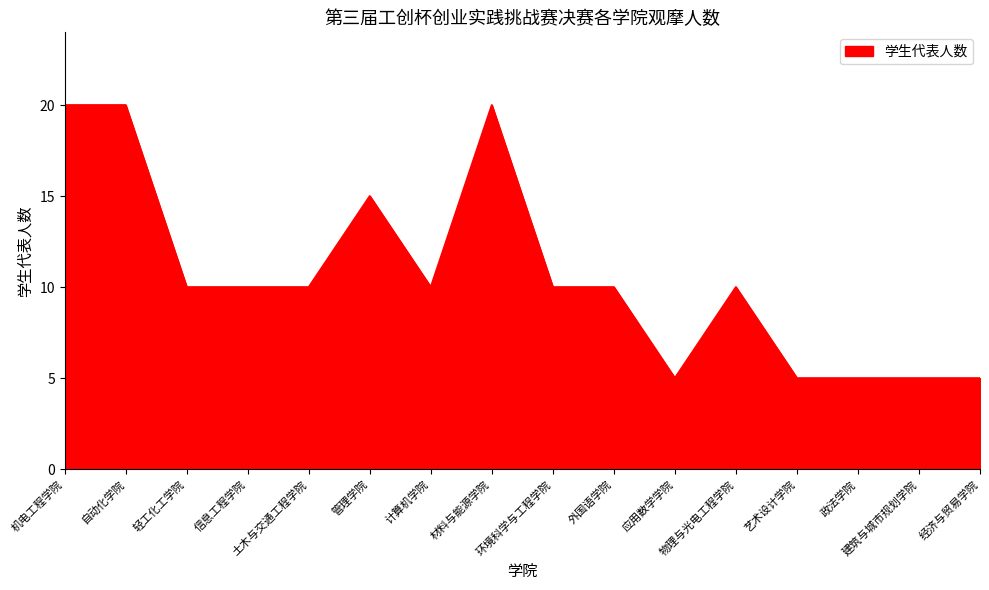

The chart shows a value of 10 at 物理与光电工程学院. True or false?

True